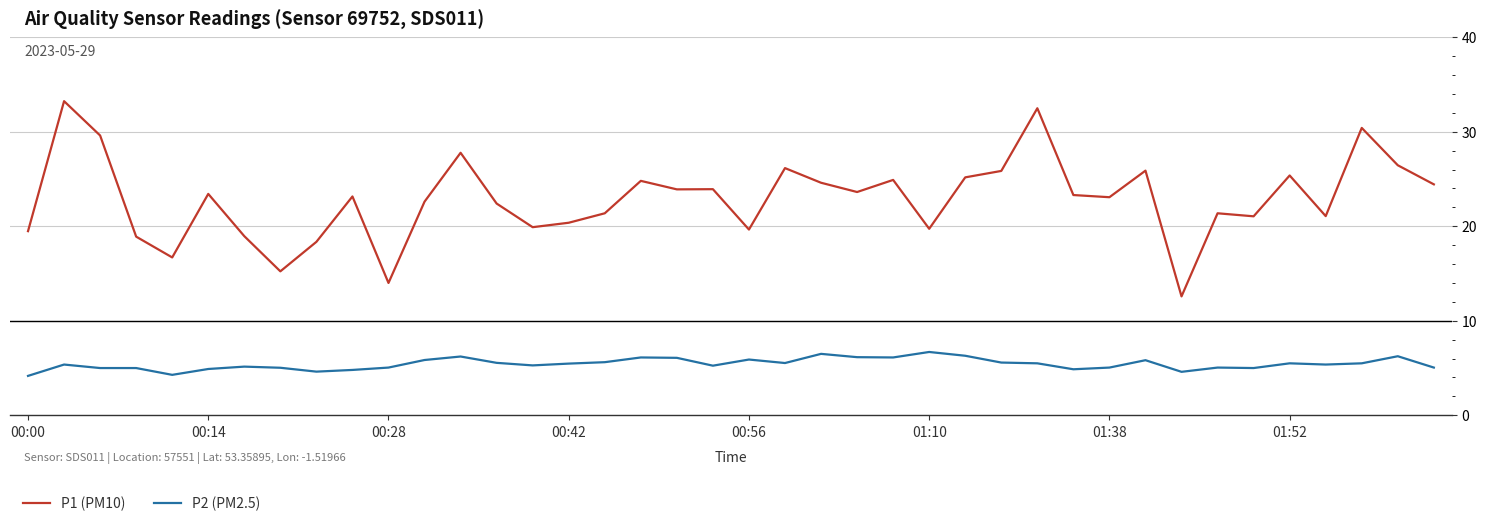

How many lines are shown in the chart?

2